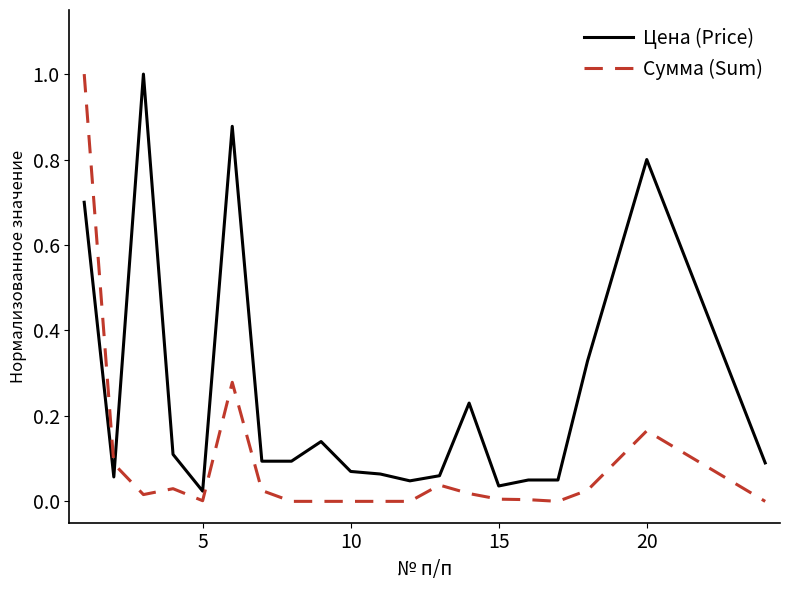

What are all the series names shown in the legend?

Цена (Price), Сумма (Sum)